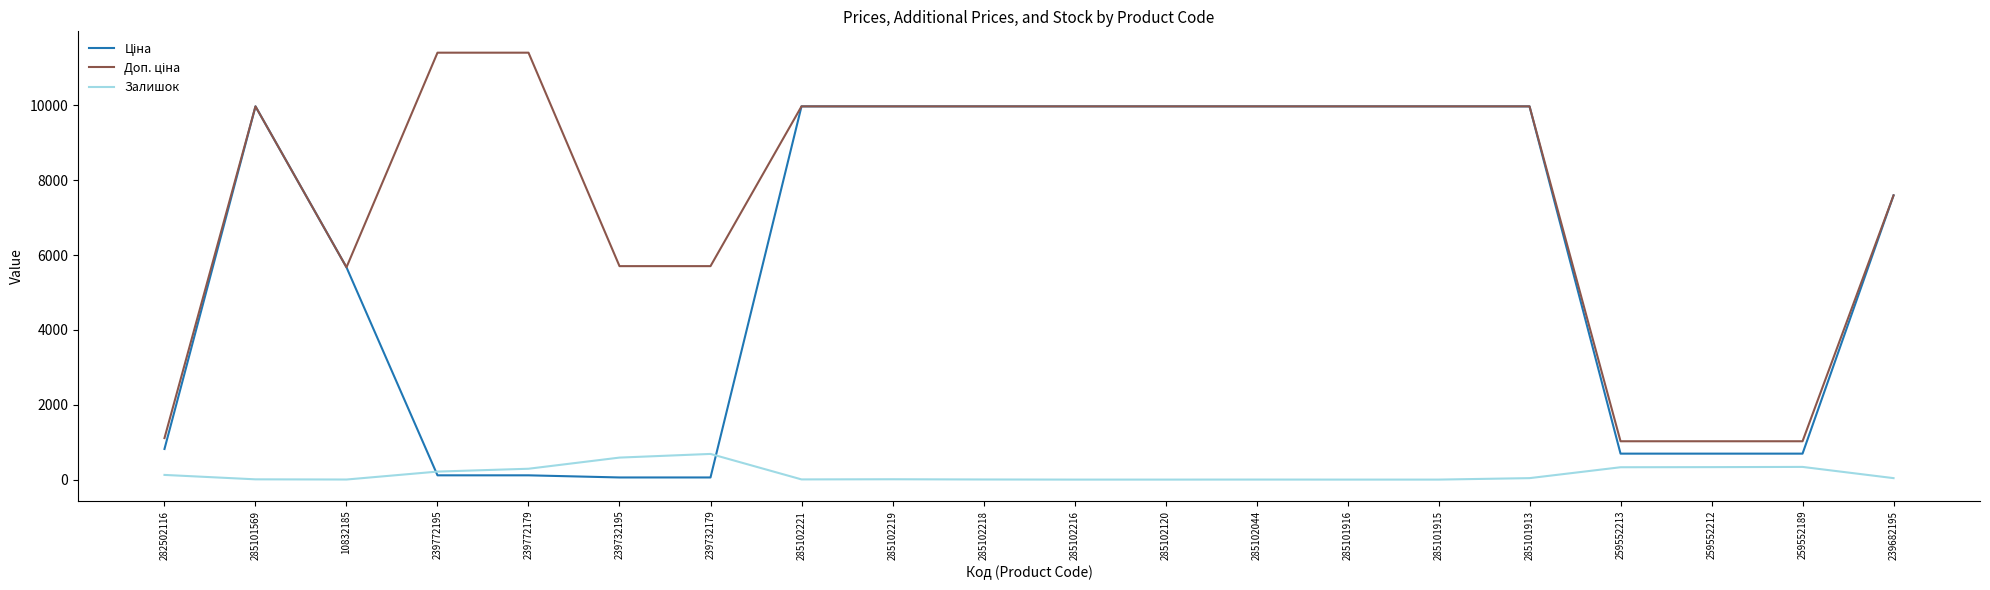

True or false: Залишок has a value of 0.0 at 285102216.

True